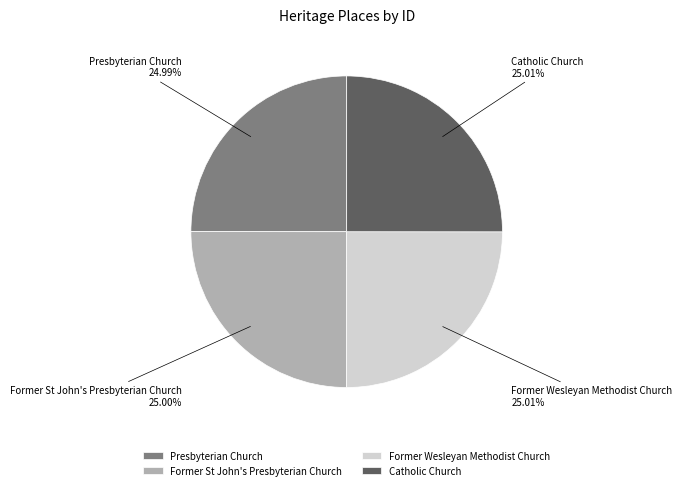

Does Presbyterian Church account for over 50% of the chart?

No